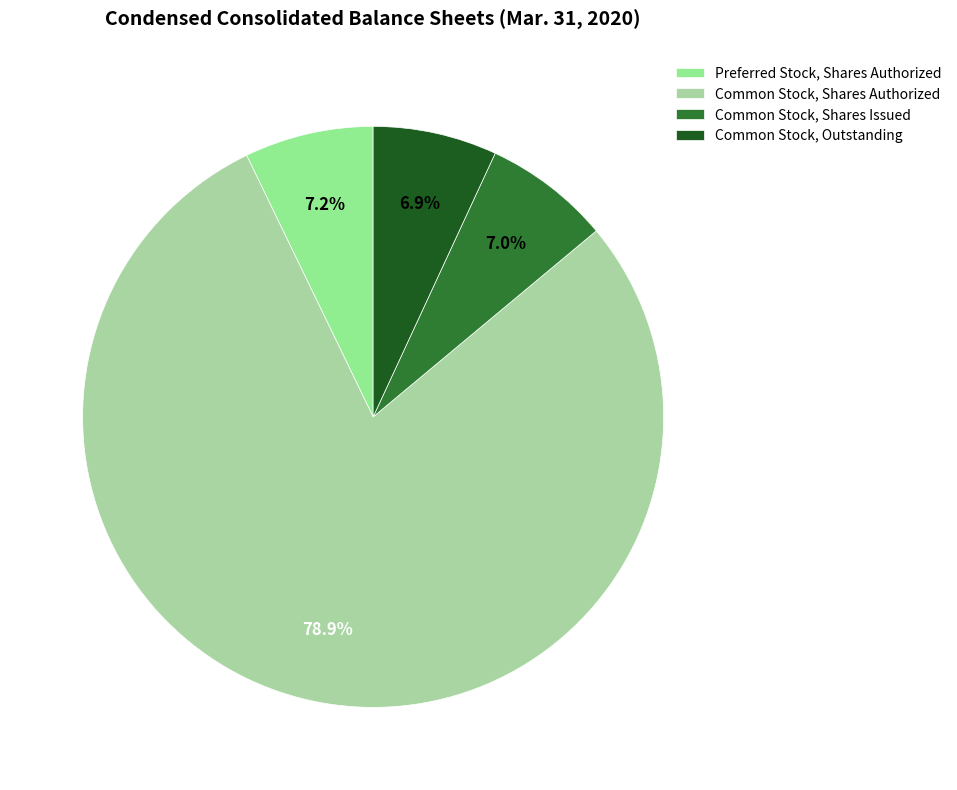

How many segments does this pie chart have?

4